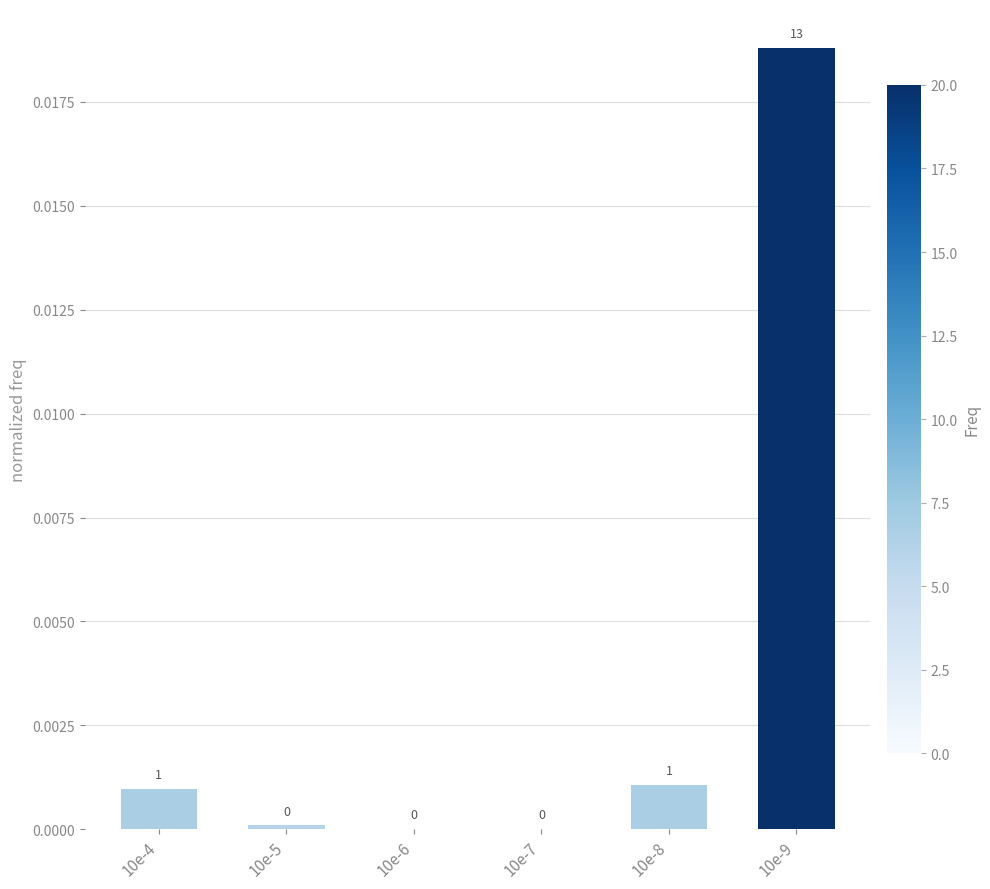

The value at 10e-7 is 0.0. True or false?

True